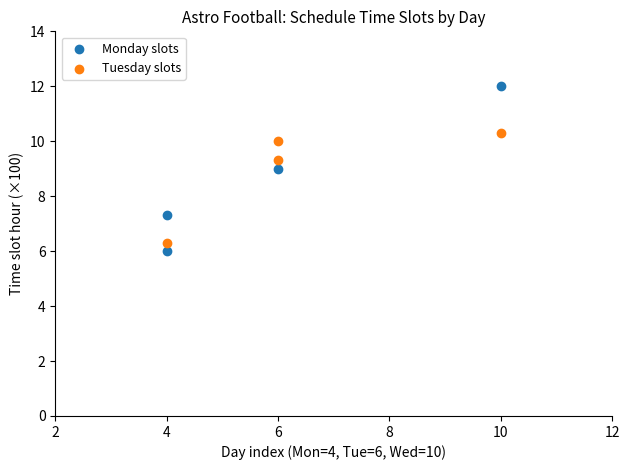

Which series contains the lowest Y value?

Monday slots